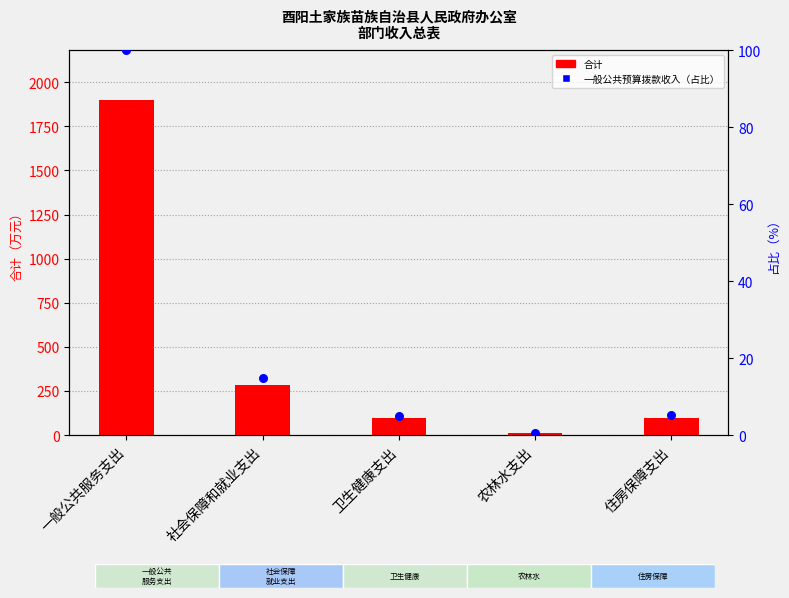

What is the total value across all series at 一般公共服务支出?

1997.4